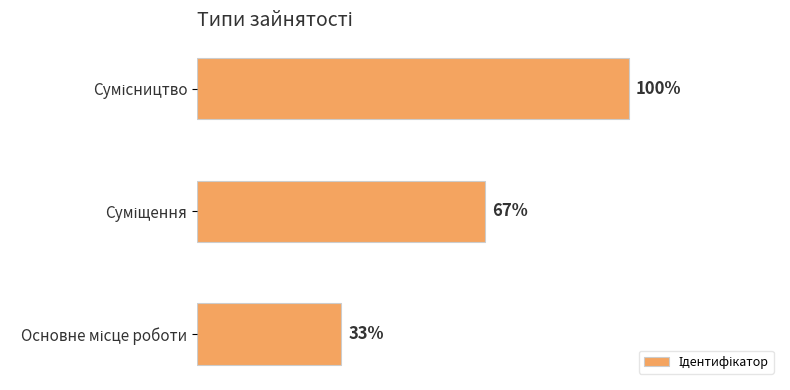

Are the bars horizontal?

Yes